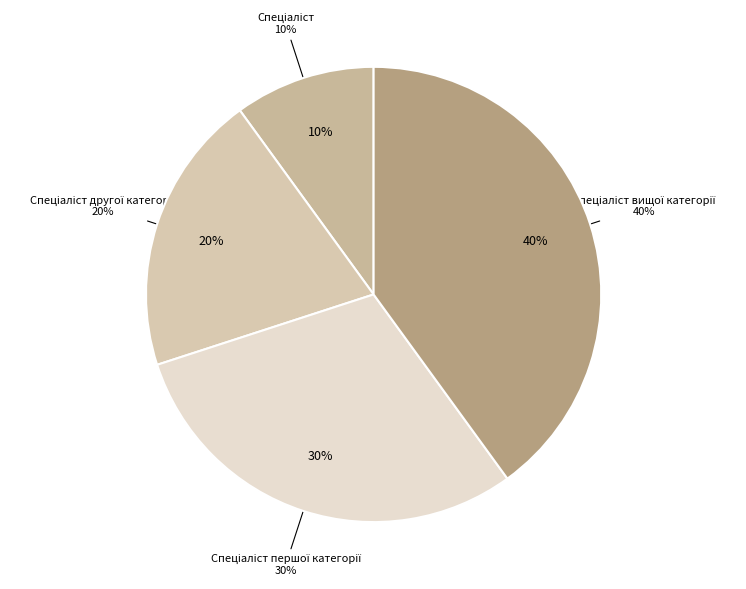

Is the sum of Спеціаліст вищої категорії and Спеціаліст greater than half?

No